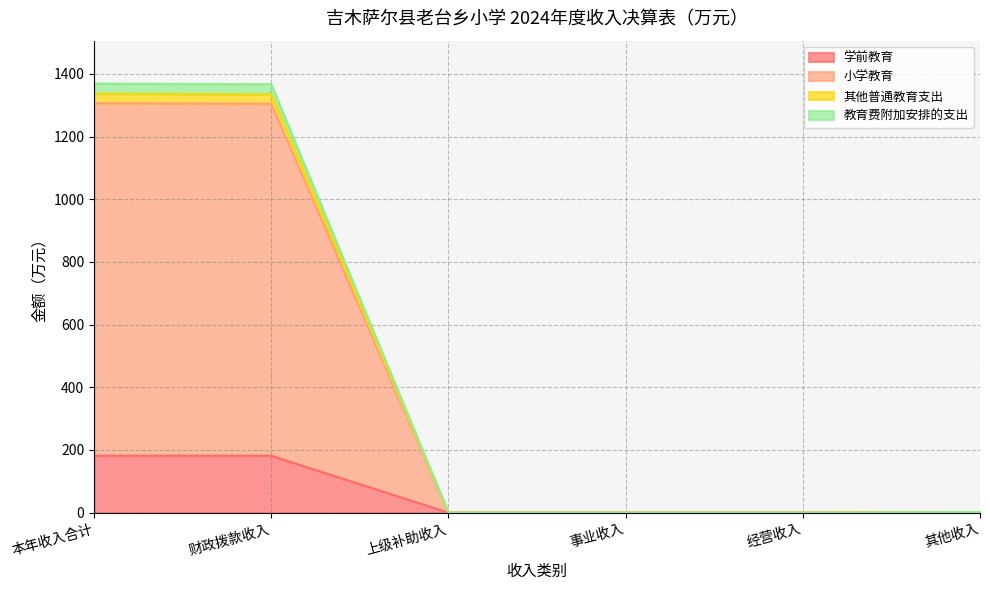

True or false: 其他普通教育支出 and 教育费附加安排的支出 intersect in this chart.

False